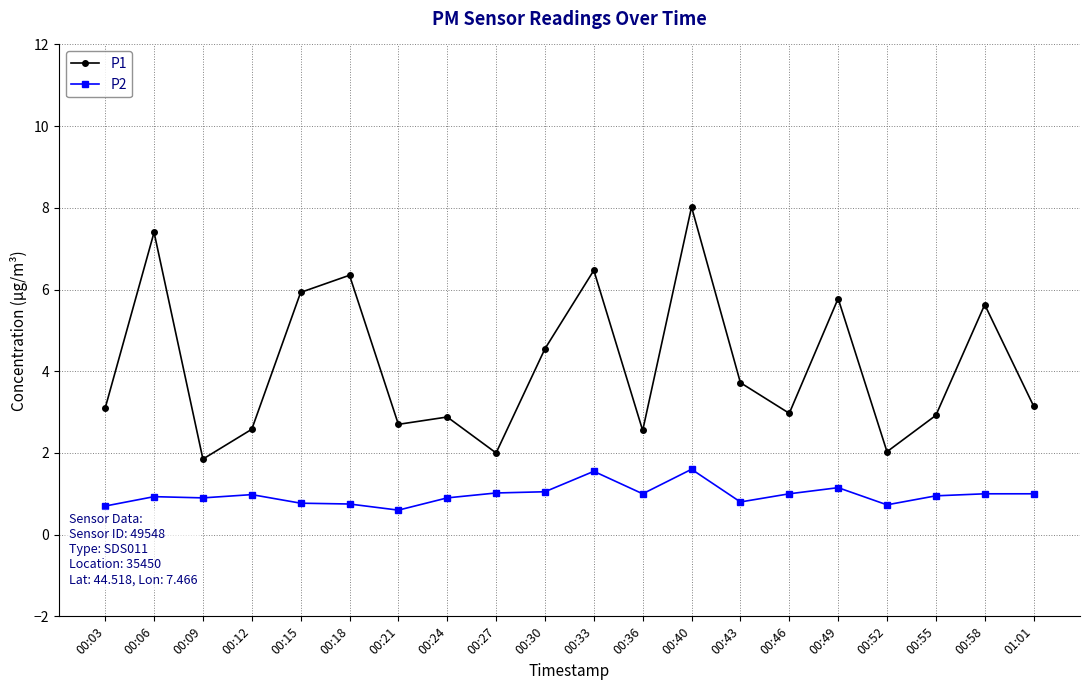

How many categories are shown in the chart?

20